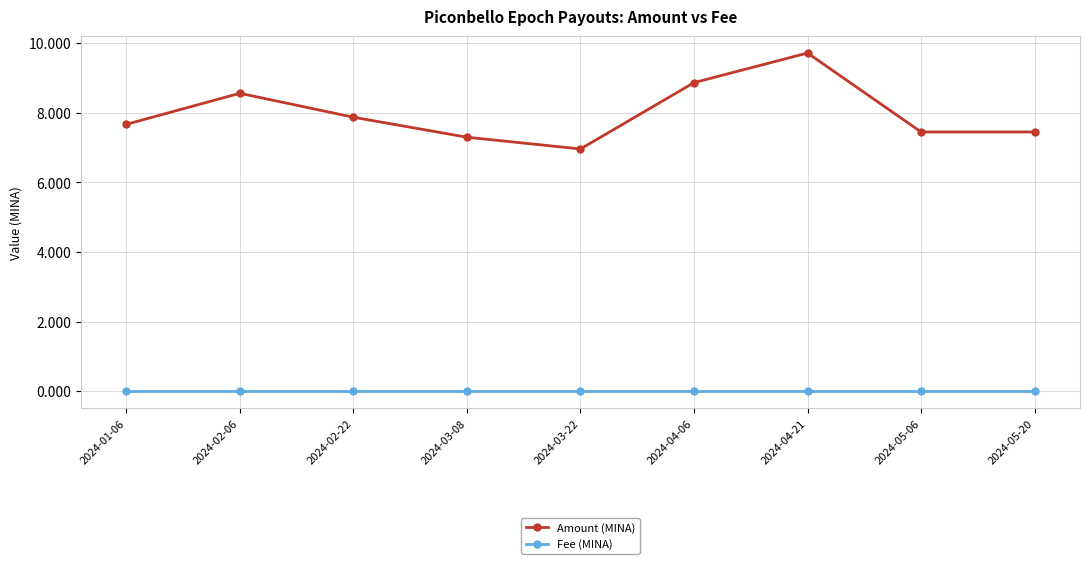

Which series has the largest range (max minus min)?

Amount (MINA)